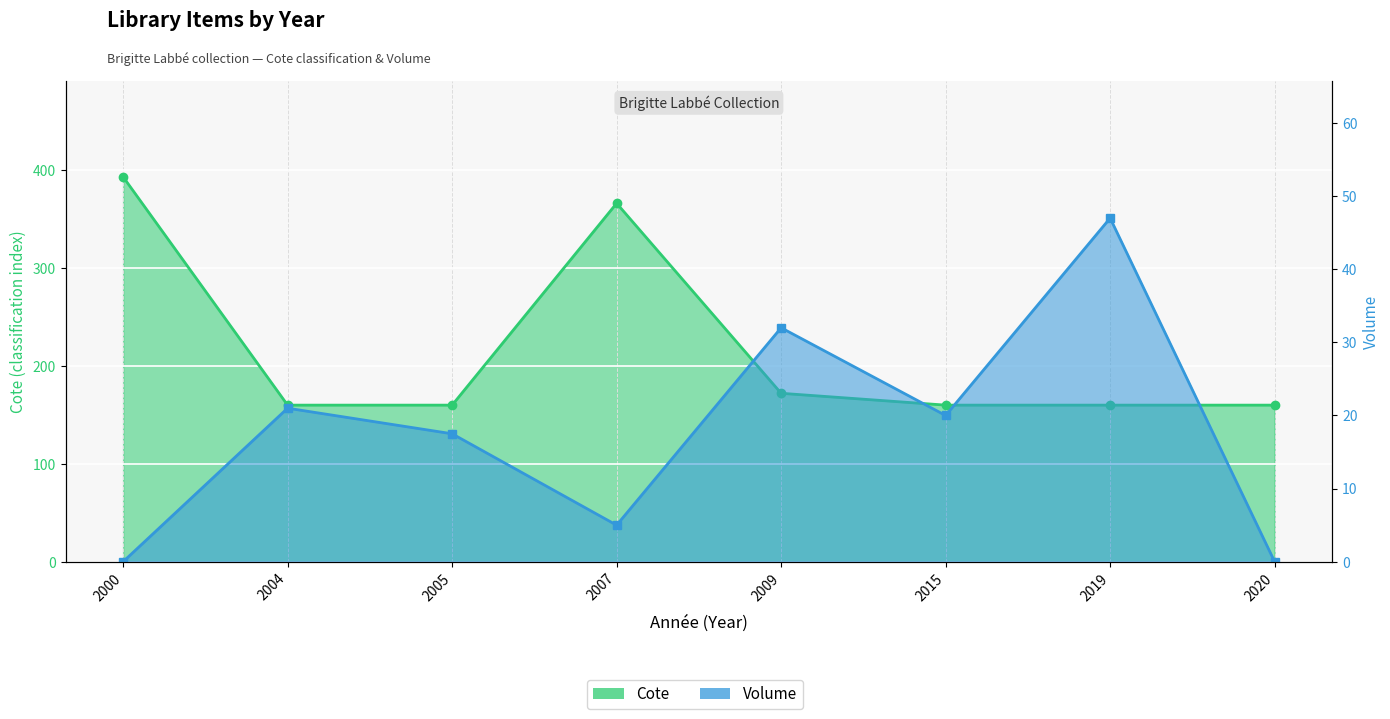

How many lines are shown in the chart?

2